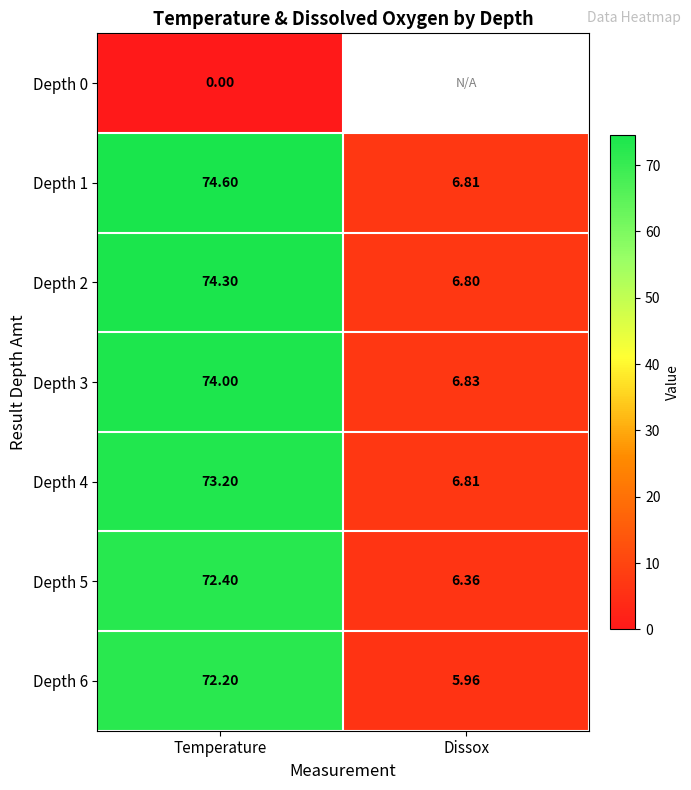

Which category has the lowest value across all series?

Temperature